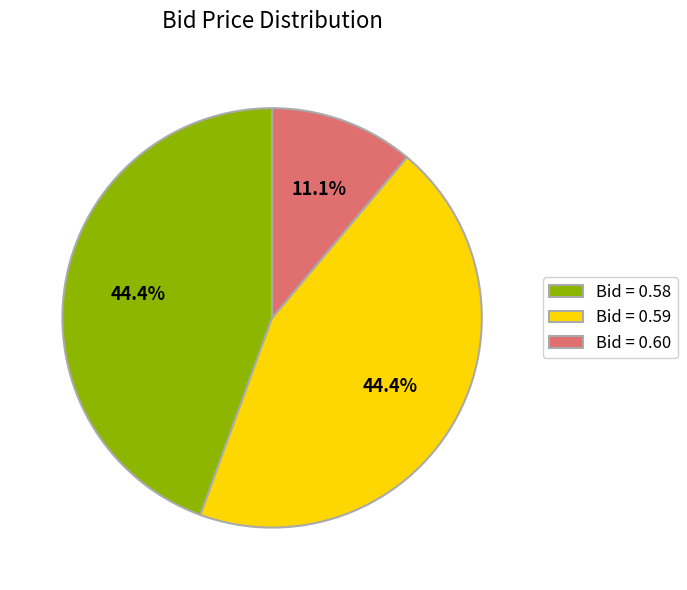

Combined, do Bid = 0.60 and Bid = 0.59 account for over 50%?

Yes